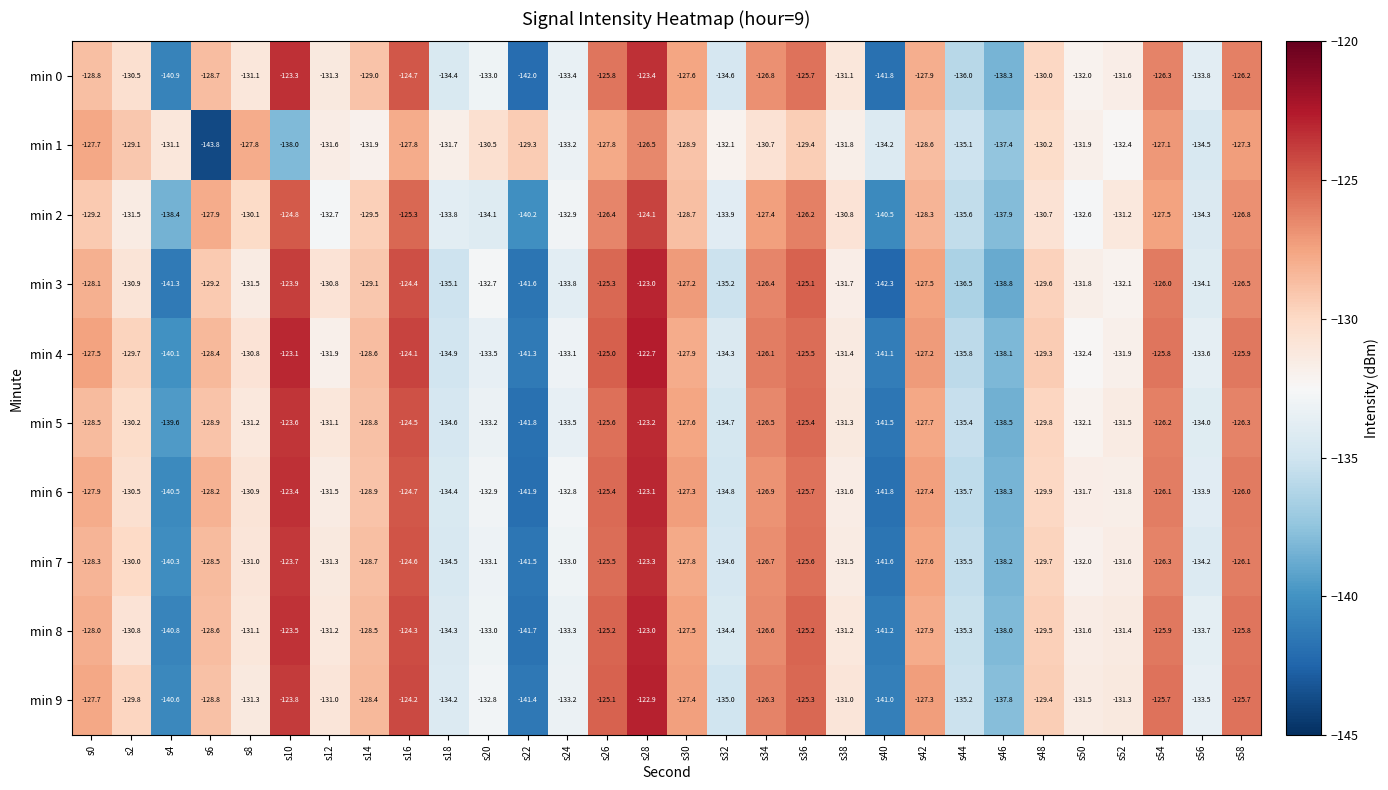

Which category has the highest value across all series?

s28